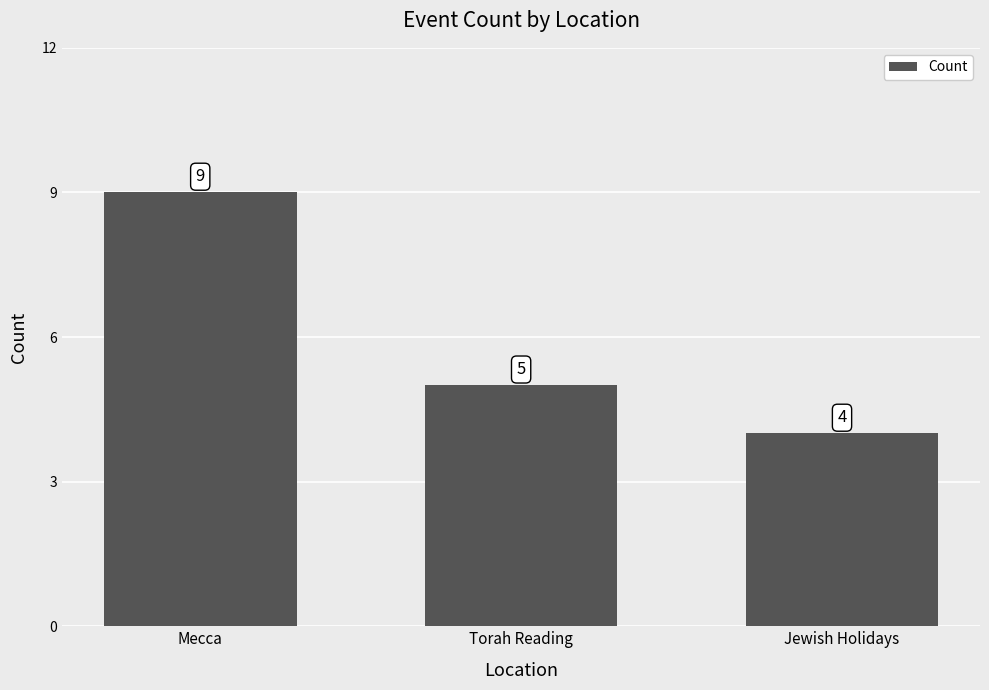

List the labels in order of value, smallest first.

Jewish Holidays, Torah Reading, Mecca